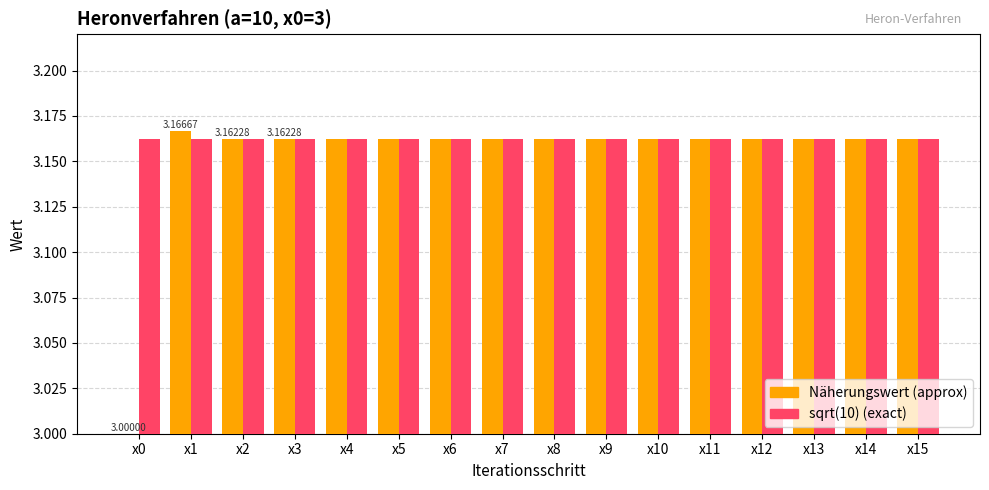

How many bars are there in each group?

2